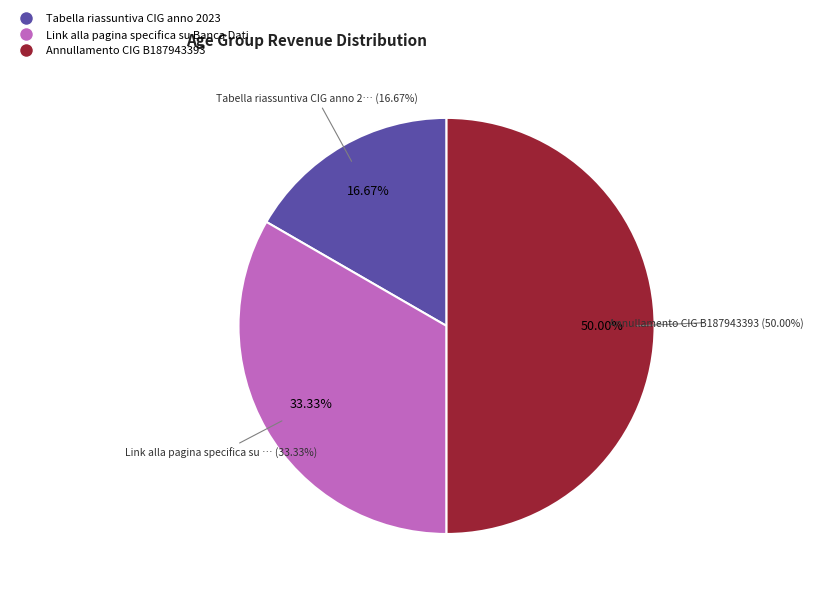

How many slices are in this pie chart?

3